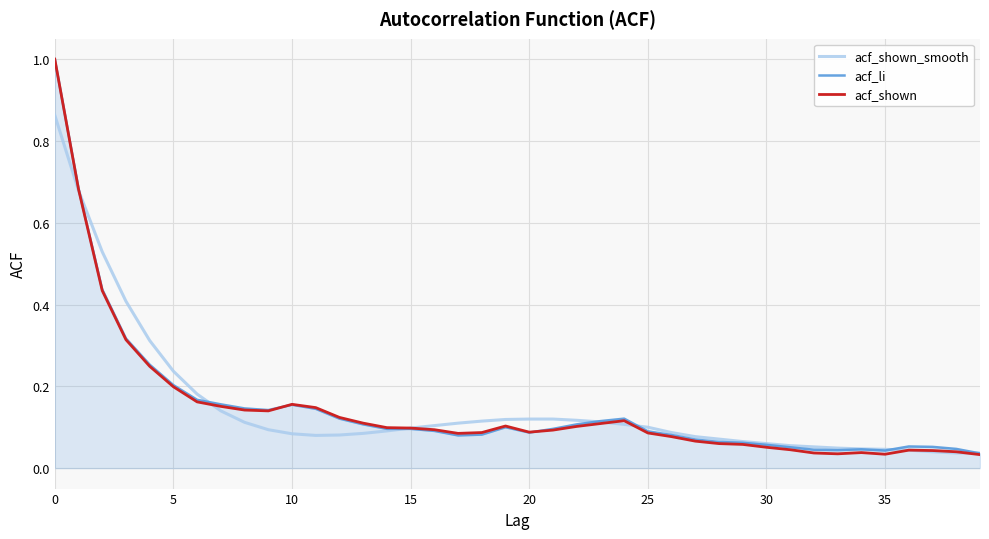

How many series are shown in this chart?

3